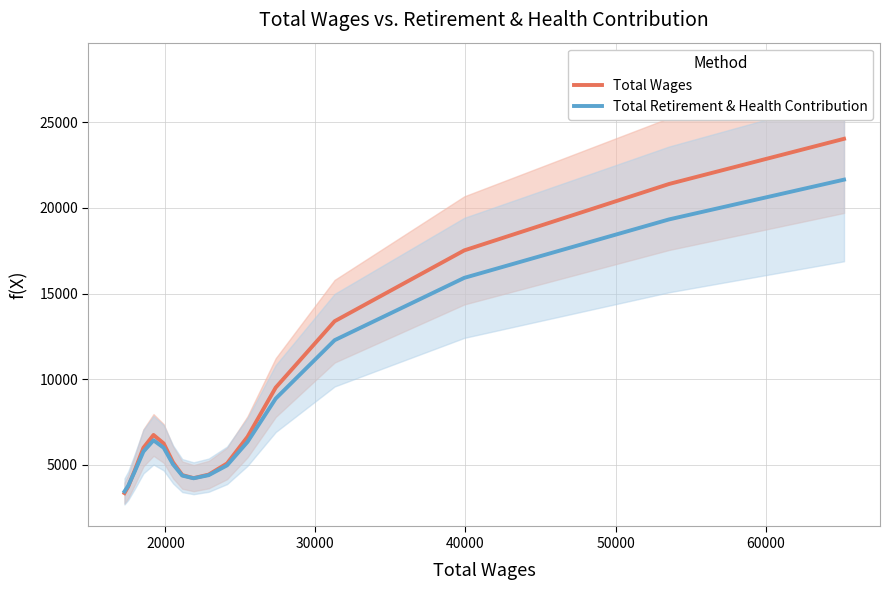

Which series has the widest spread of values?

Total Wages